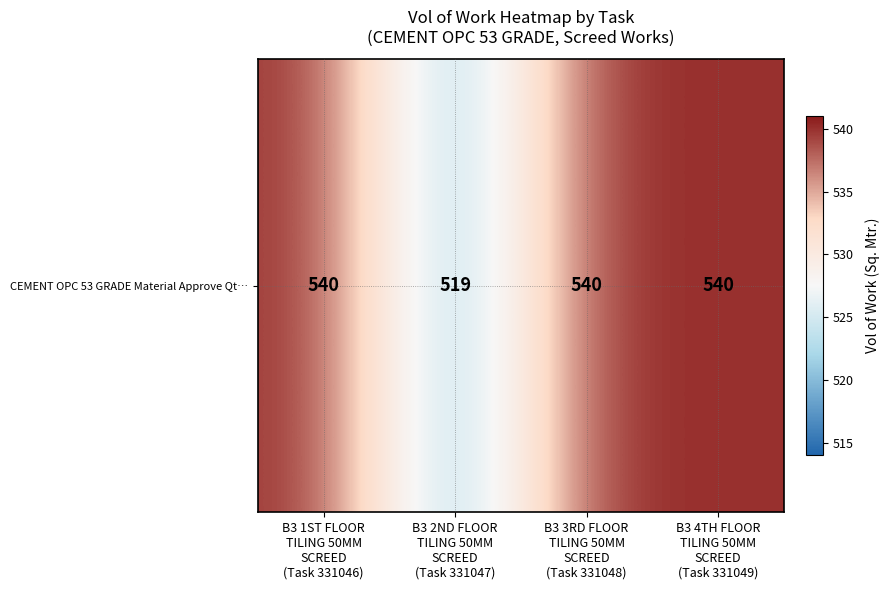

True or false: the data shows 540 at B3 1ST FLOOR
TILING 50MM
SCREED
(Task 331046).

True